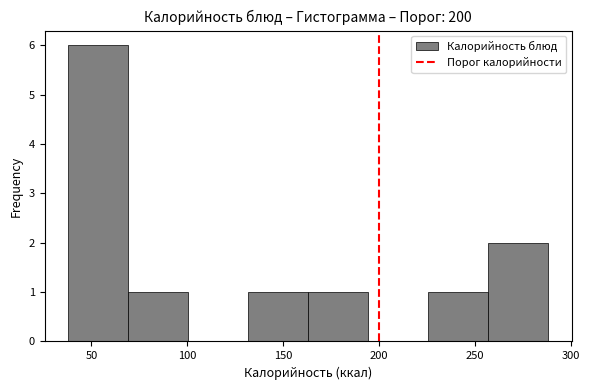

Reading left to right, transcribe this chart: for each bar, give the range it covers on the x-axis and its height. Neither the bar edges nor the heights are printed on the chart, so give them approximately, as read against the axes.

40 to 70: 6
70 to 100: 1
100 to 130: 0
130 to 165: 1
165 to 195: 1
195 to 225: 0
225 to 255: 1
255 to 290: 2